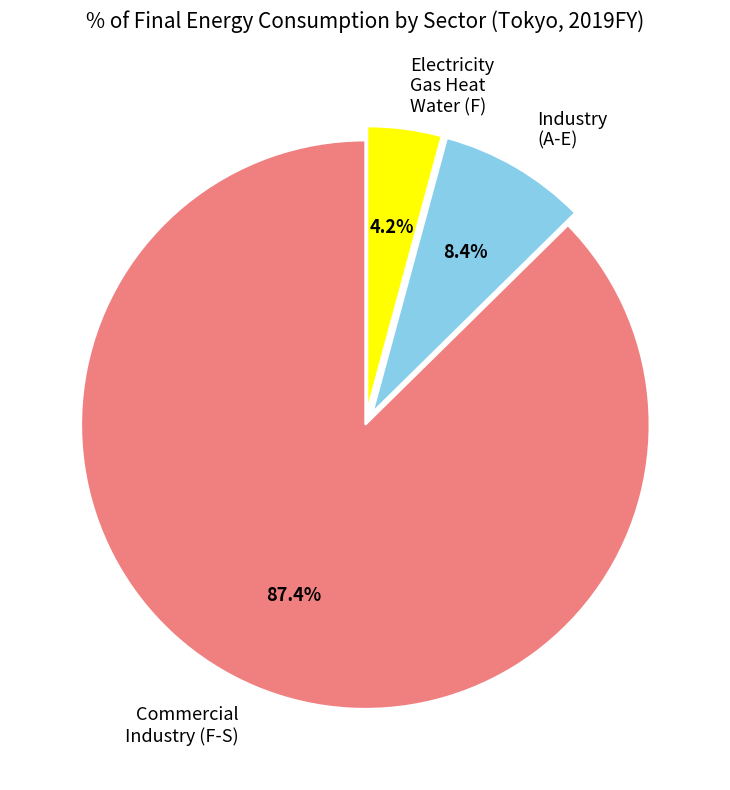

Which category has the biggest portion of the pie?

Commercial Industry (F-S)